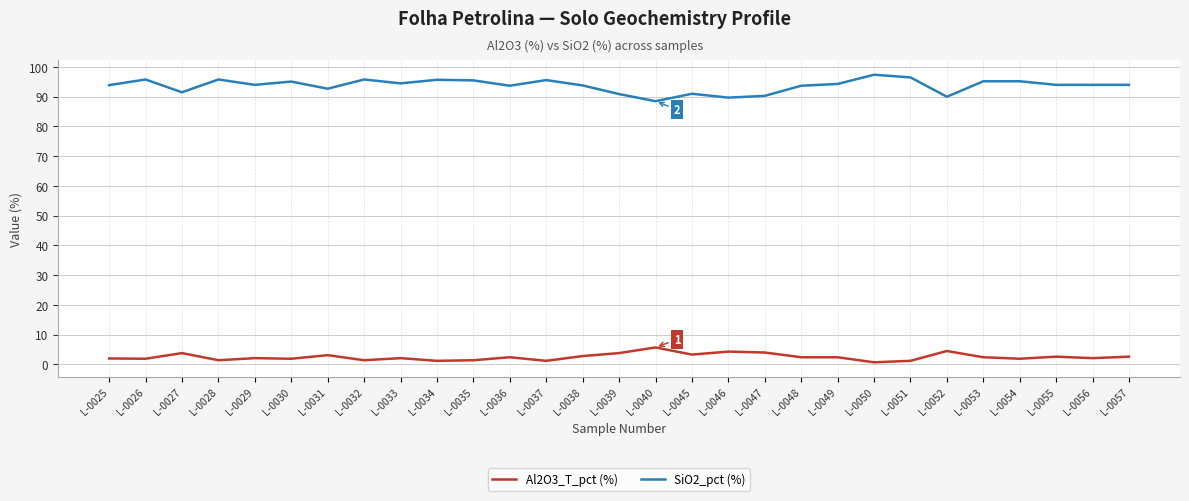

Rank the series by their maximum value, from lowest to highest.

Al2O3_T_pct (%), SiO2_pct (%)